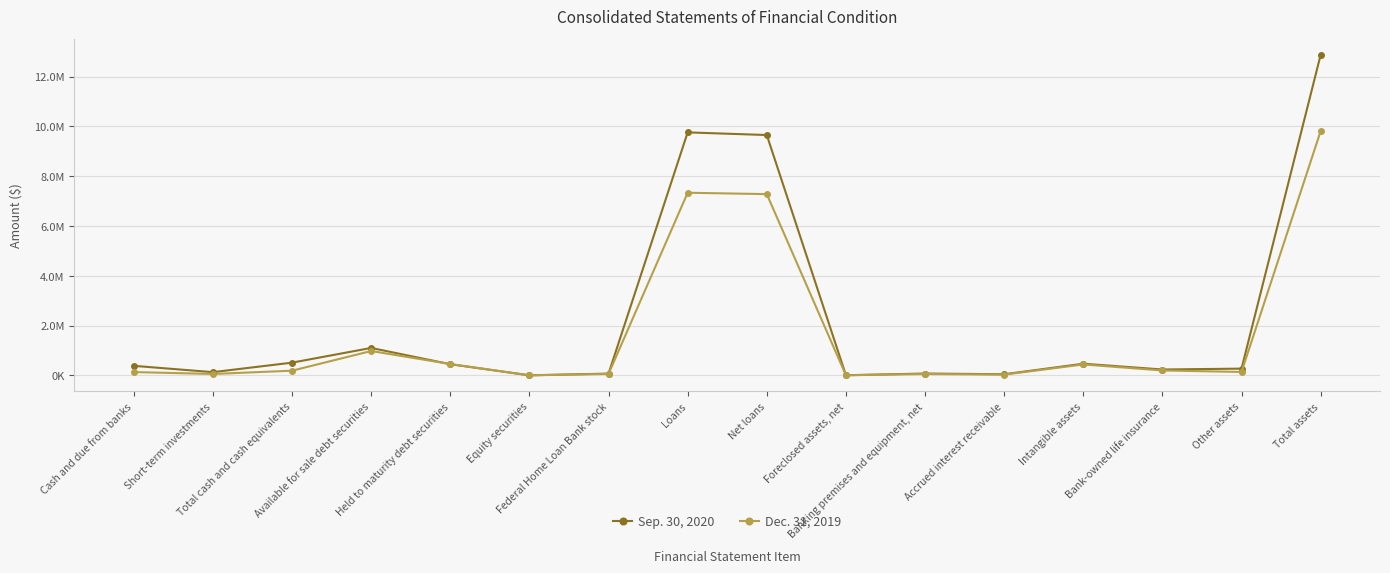

Reading left to right, extract all data points from this chart.

Sep. 30, 2020: 382014	128124	510138	1100391	446591	869	69975	9756809	9650495	4720	72909	43967	467128	234410	269729	12871322
Dec. 31, 2019: 131555	55193	186748	976919	453629	825	57298	7332885	7277360	2715	55210	29031	437019	195533	136291	9808578